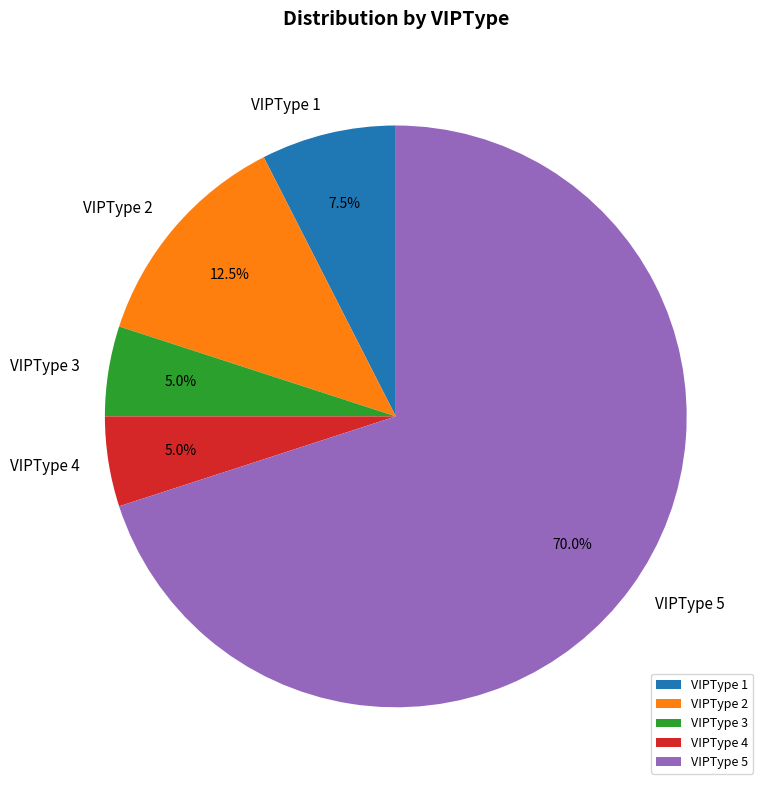

Which slice is the largest?

VIPType 5